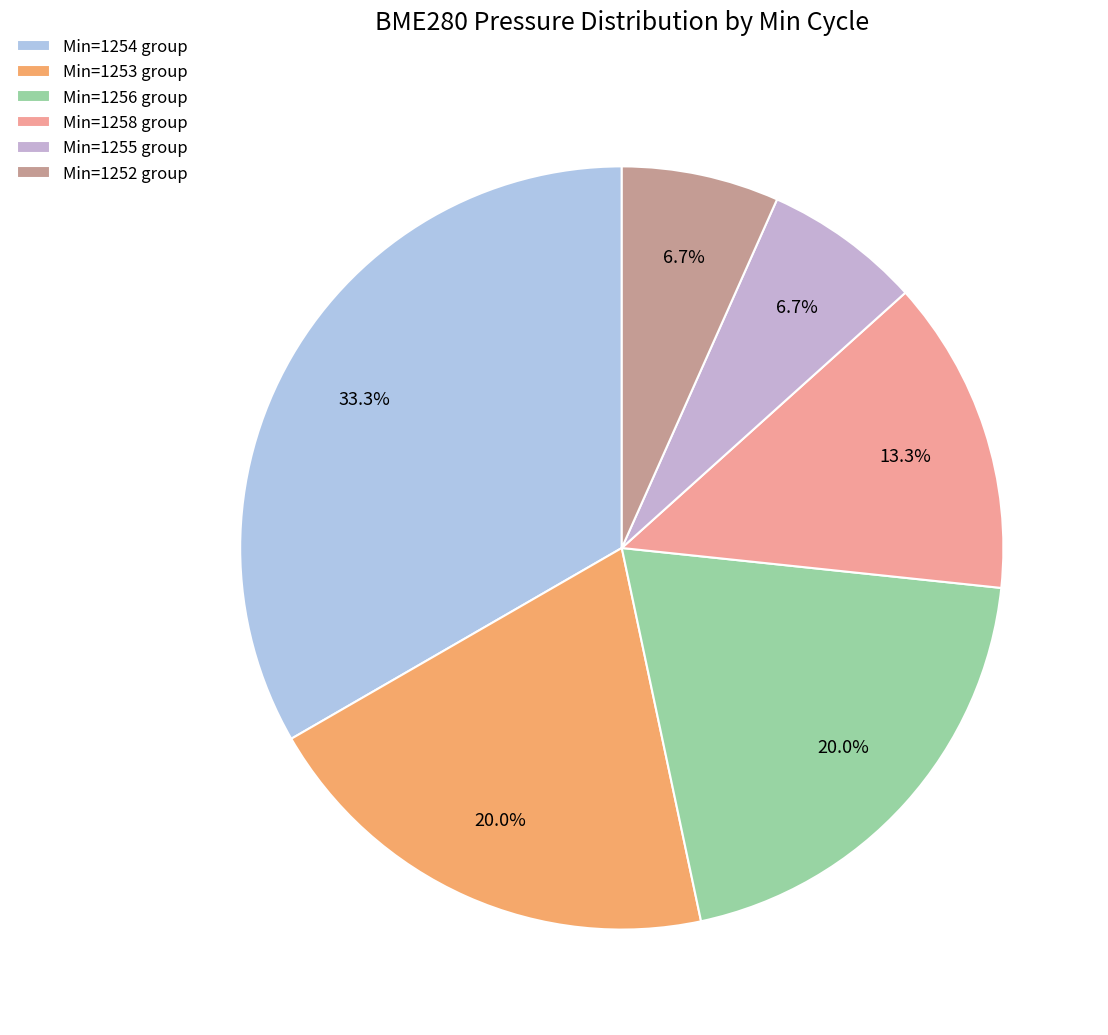

Which slice is the largest?

Min=1254 group